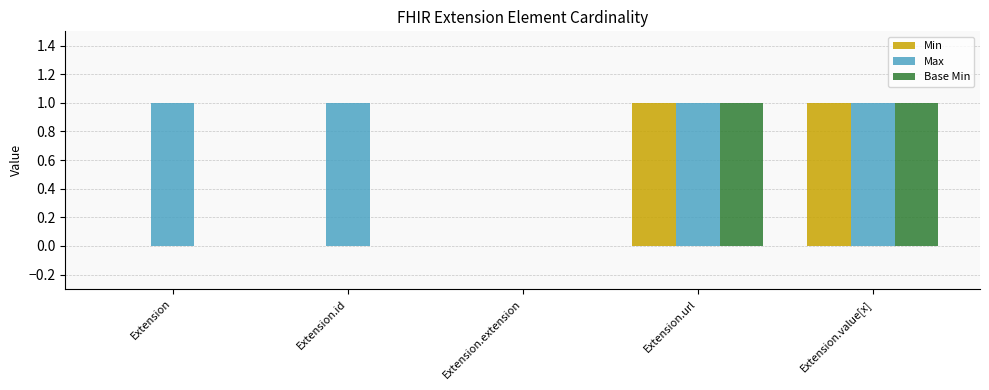

What are all the series names shown in the legend?

Min, Max, Base Min